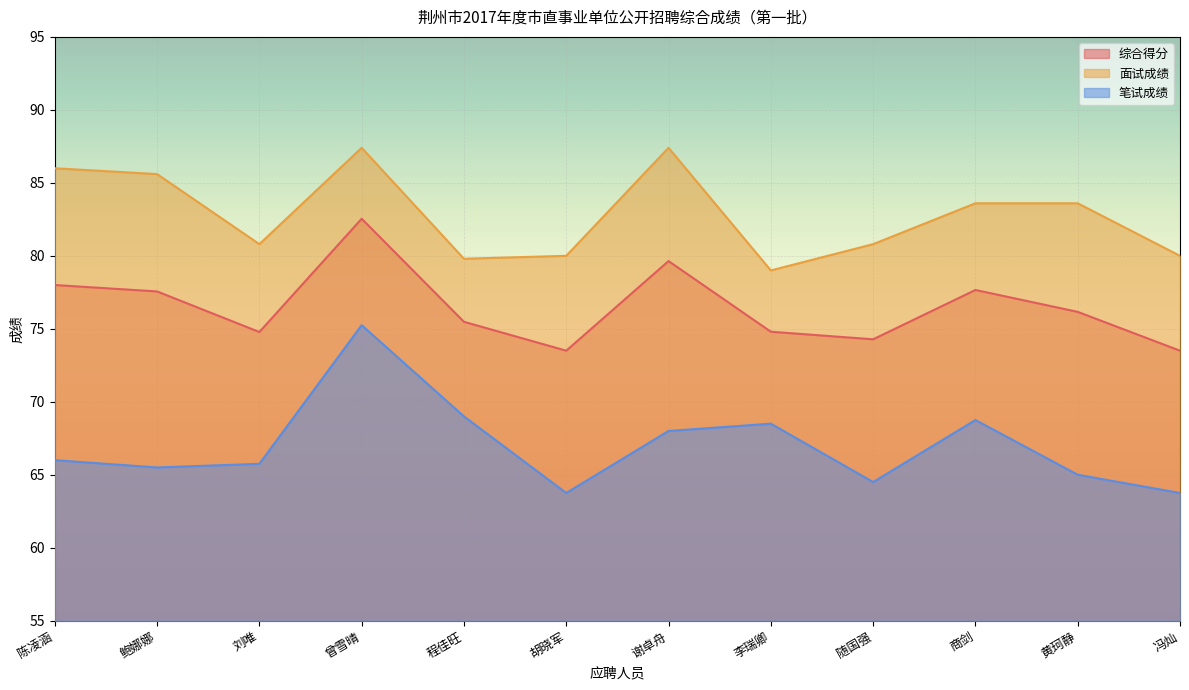

How many categories are shown in the chart?

12